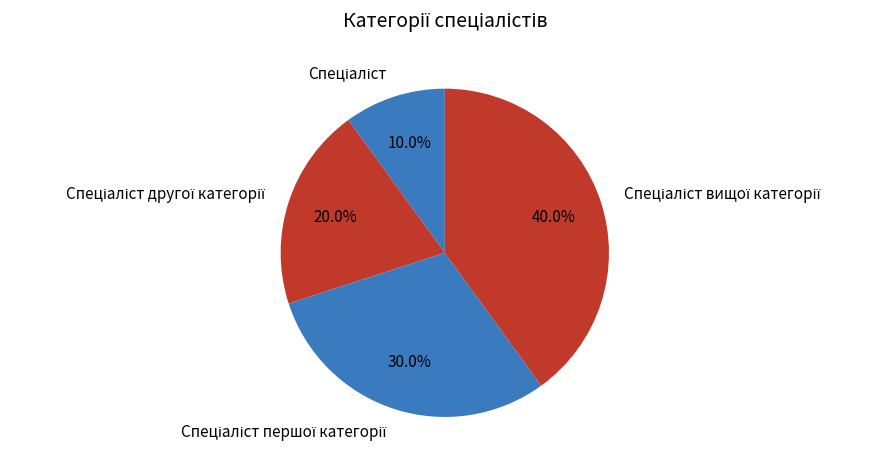

Is there any slice that represents more than half of the pie?

No